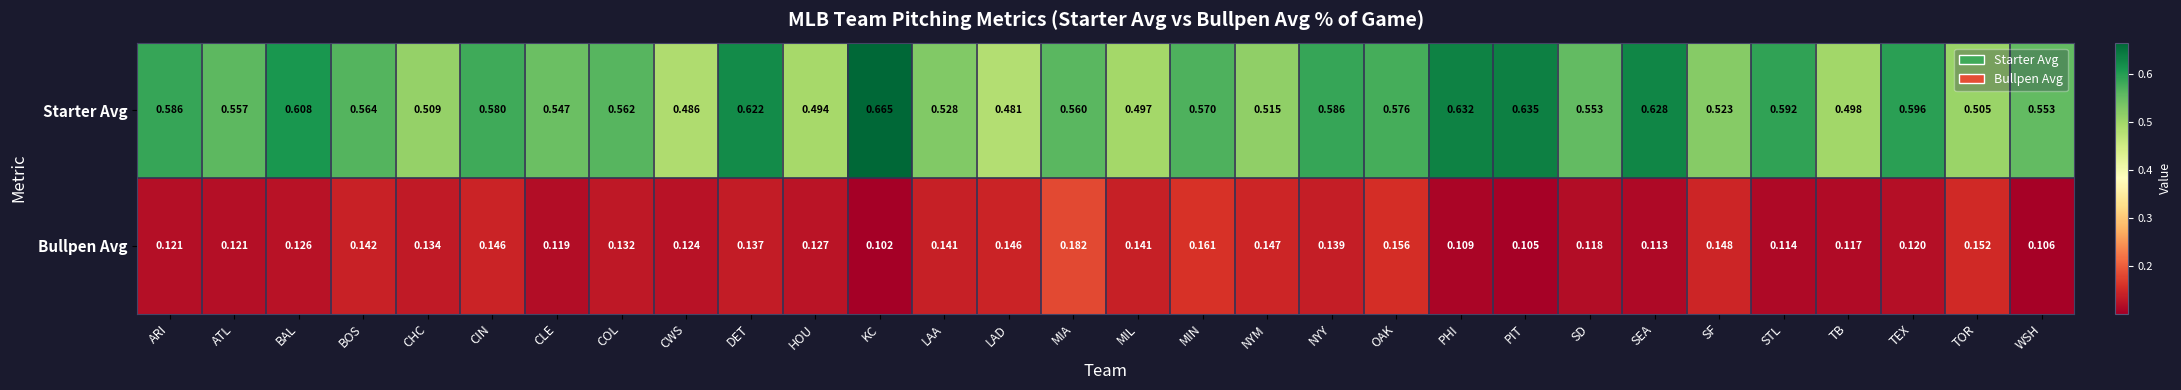

Which category has the highest value across all series?

KC